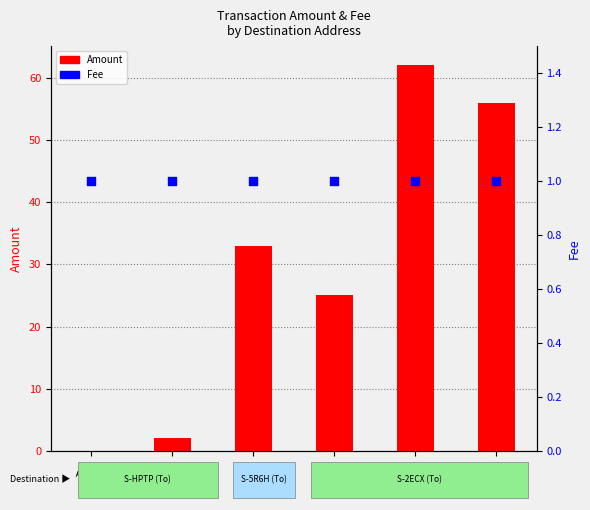

Which series reaches the maximum Y coordinate?

Amount